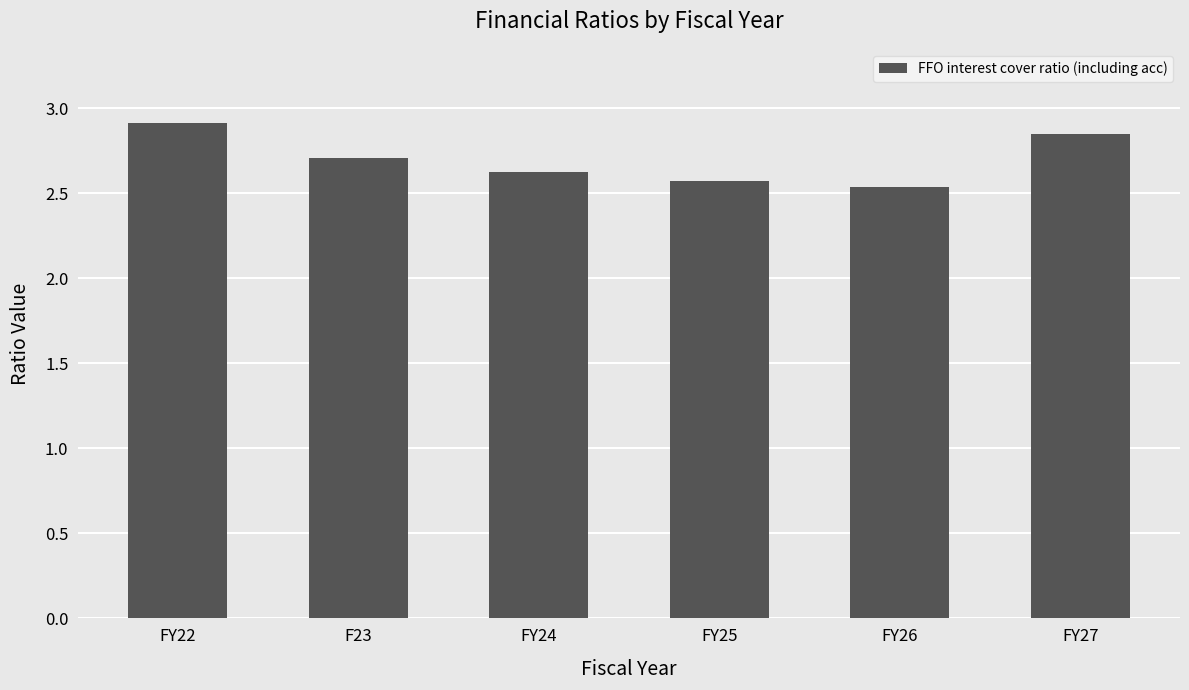

What is the change in value from F23 to FY24?

-0.1